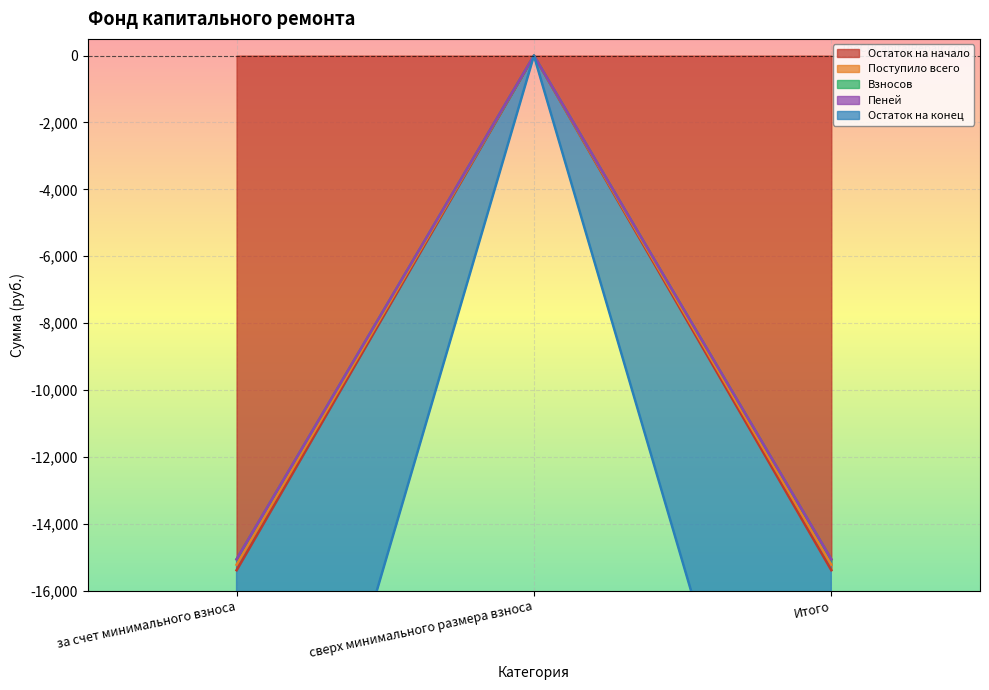

Between за счет минимального взноса and Итого, which series saw the biggest shift?

Остаток на начало